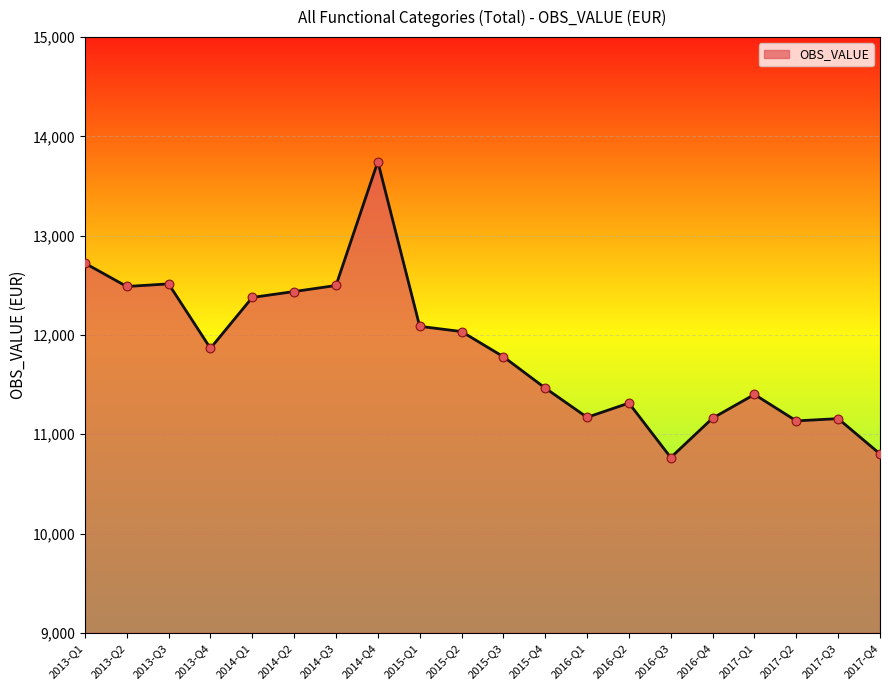

Between 2013-Q4 and 2017-Q2, which is larger?

2013-Q4